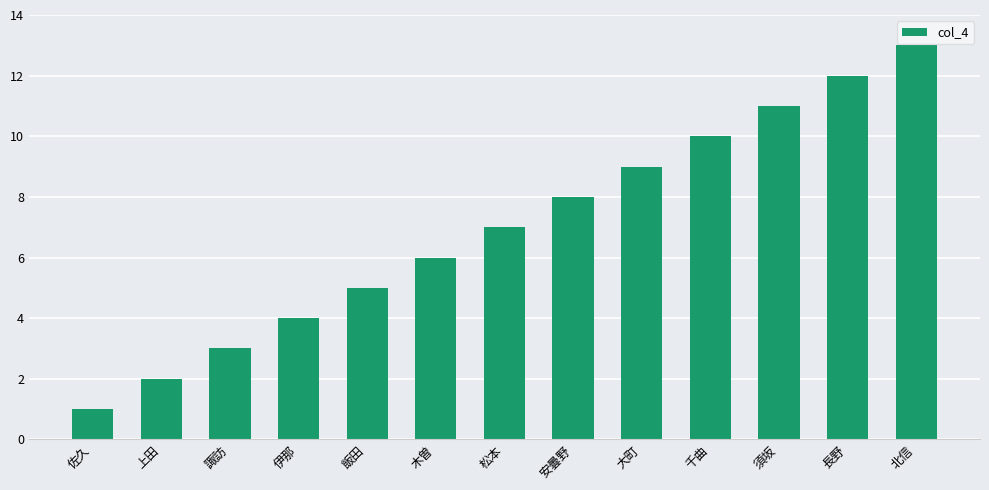

What is the smallest value displayed?

1